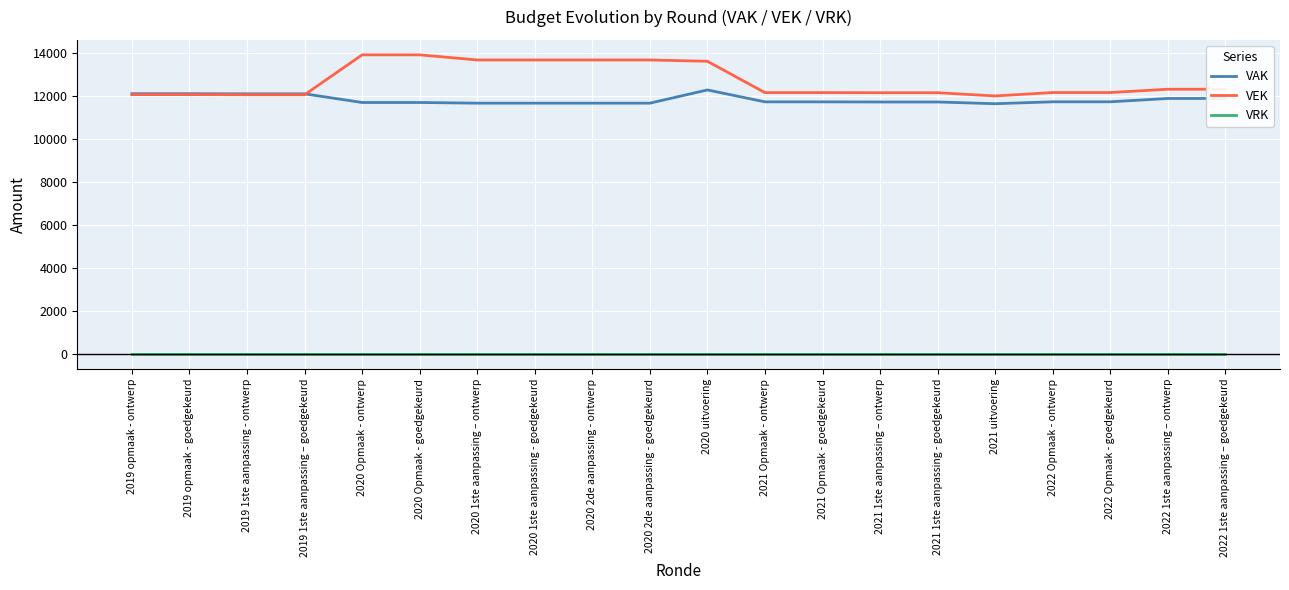

What is the difference between the maximum and minimum values in the VAK series?

641